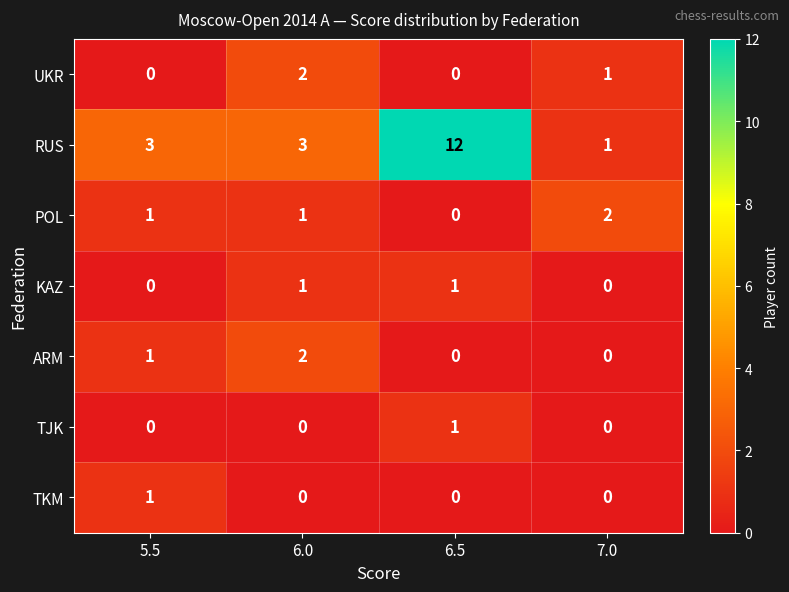

What is the difference between the highest and lowest values at 6.0?

3